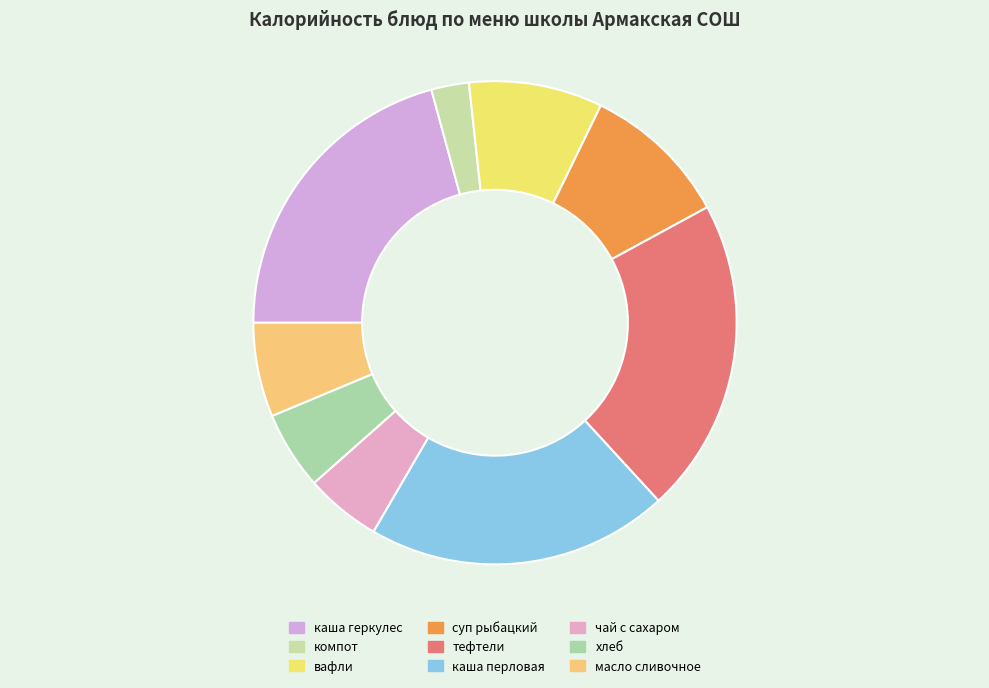

How much of the chart is everything except суп рыбацкий?

90.1%